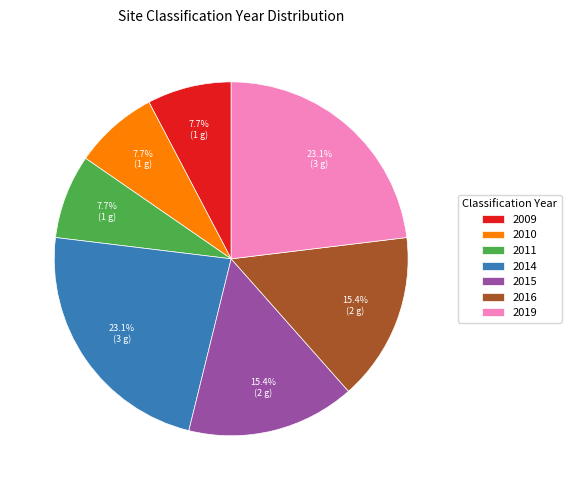

To the nearest percent, what is the average slice percentage?

14%